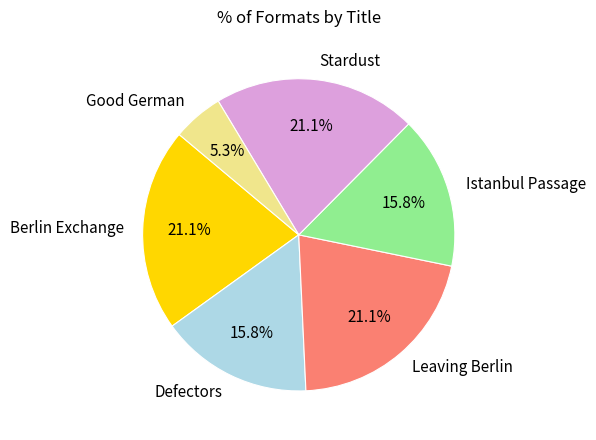

To the nearest percent, what is the difference between the largest and smallest slice percentages?

16%